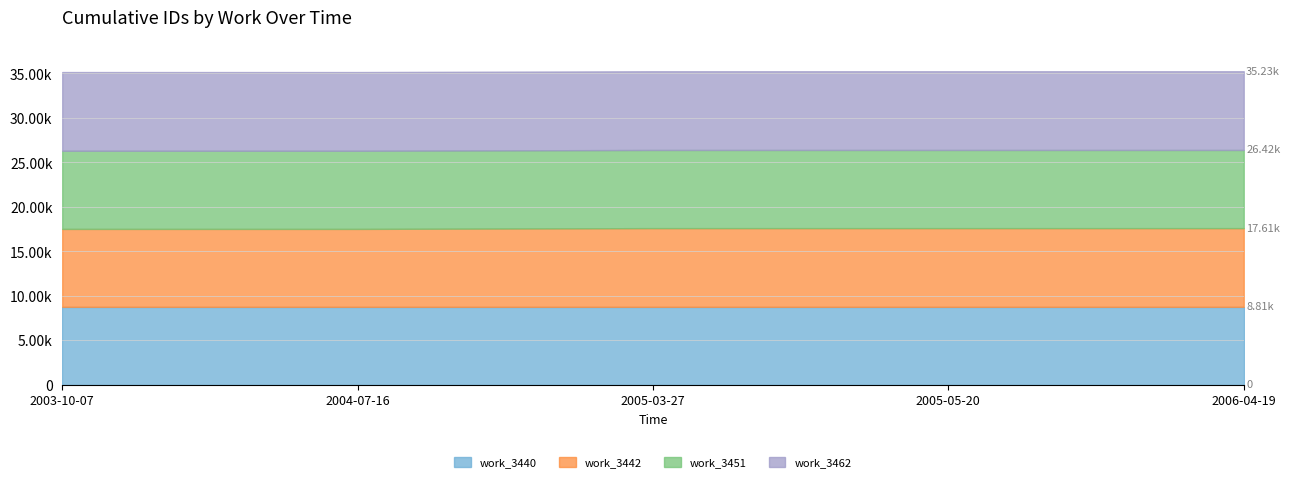

Count the work_3442 values in the range 8756 to 8846.

5